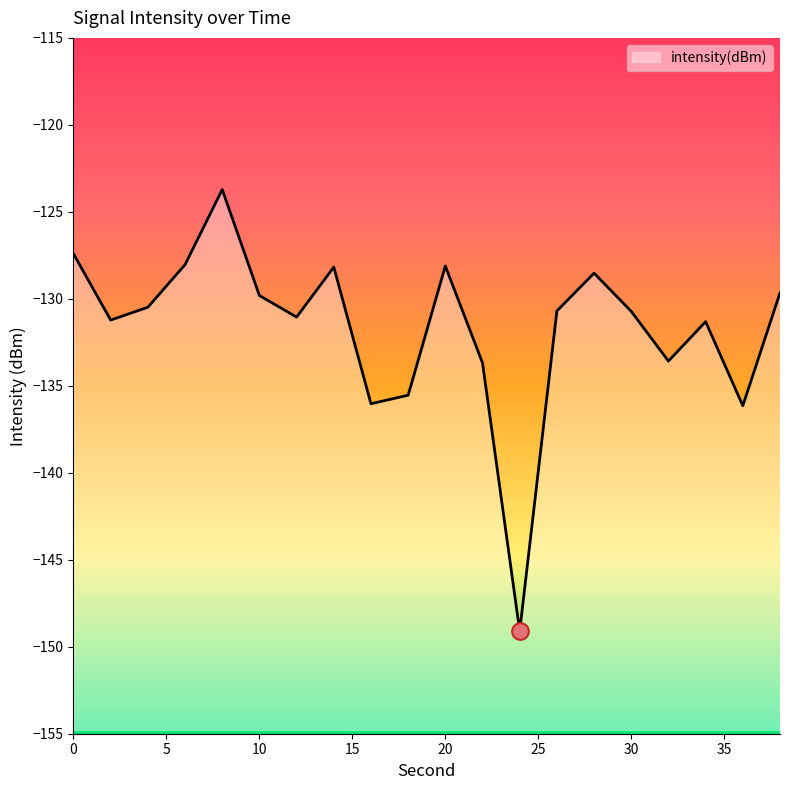

What is the average value?

-131.7